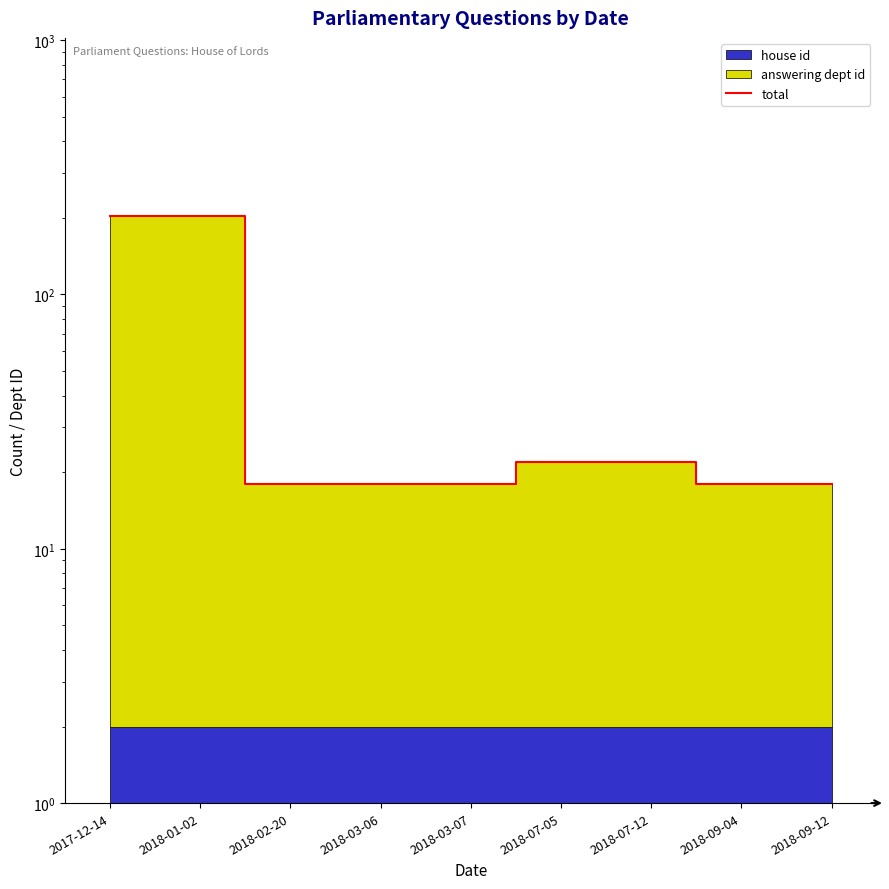

True or false: the data has more than 0 interior local peaks.

False